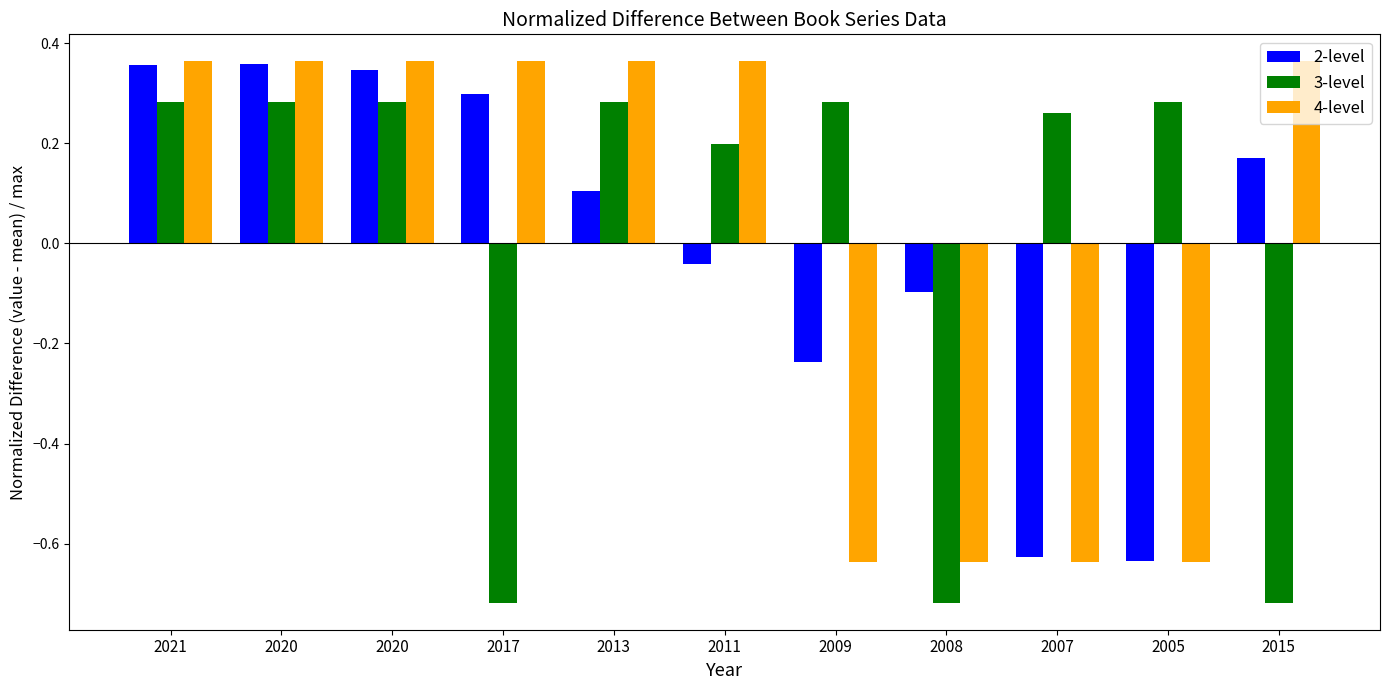

Reading right to left, list all the values displayed in this chart.

2-level: 0.2	-0.6	-0.6	-0.1	-0.2	-0.0	0.1	0.3	0.3	0.4	0.4
3-level: -0.7	0.3	0.3	-0.7	0.3	0.2	0.3	-0.7	0.3	0.3	0.3
4-level: 0.4	-0.6	-0.6	-0.6	-0.6	0.4	0.4	0.4	0.4	0.4	0.4